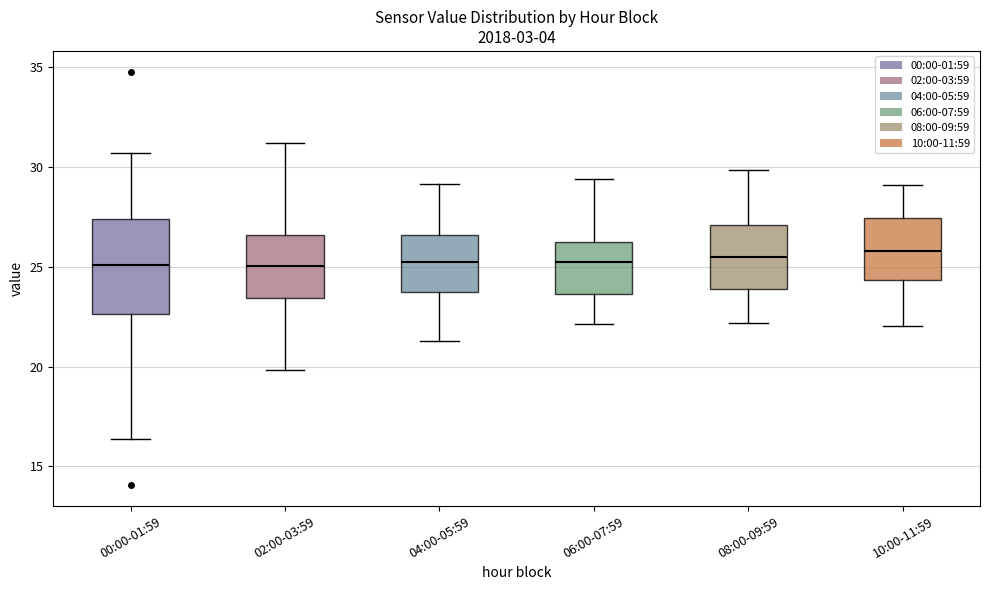

Which box is the tallest, from its lower edge to its upper edge?

00:00-01:59